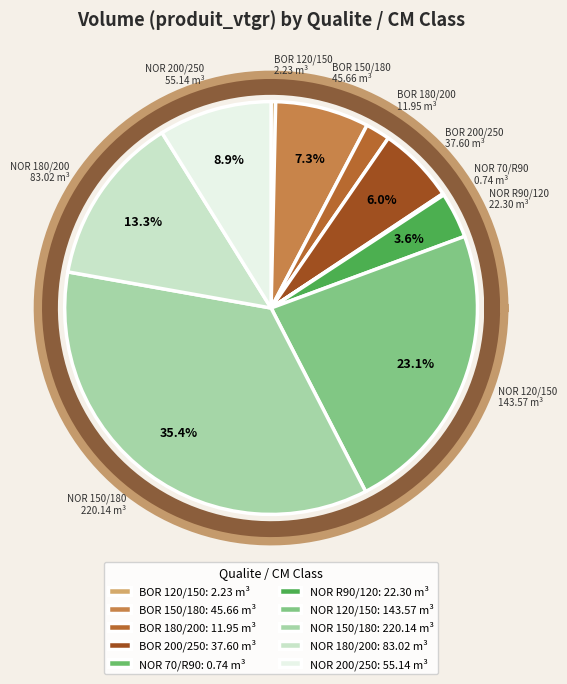

Approximately how many times larger is the value at NORMAL (R:90-F:100)/120 compared to BORDURE 180/200?

1.9